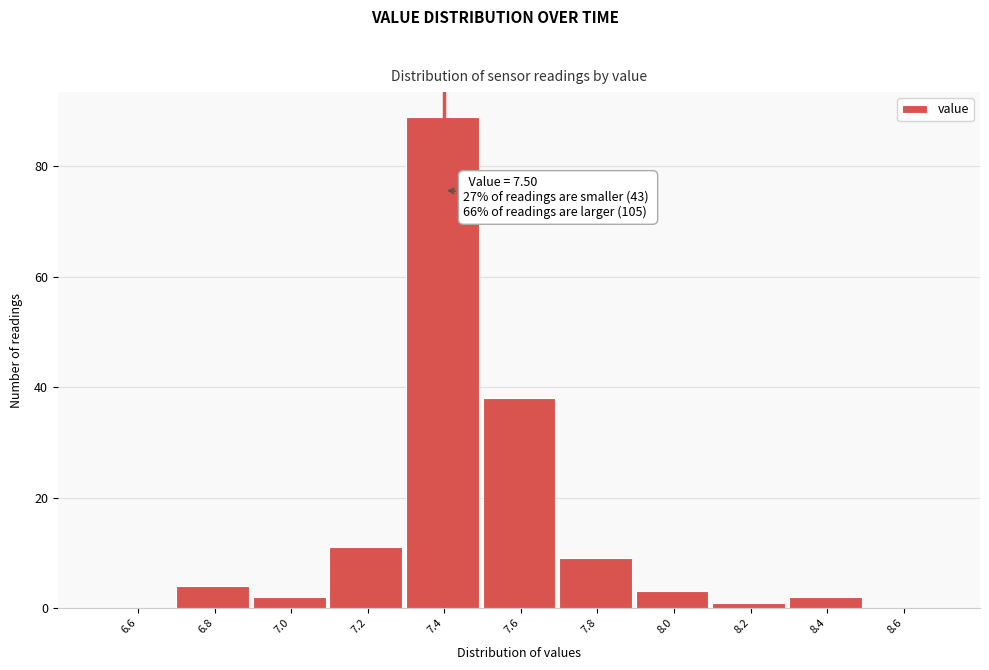

Reading left to right, extract all data points from this chart.

6.6=0	6.8=4	7.0=2	7.2=11	7.4=89	7.6=38	7.8=9	8.0=3	8.2=1	8.4=2	8.6=0